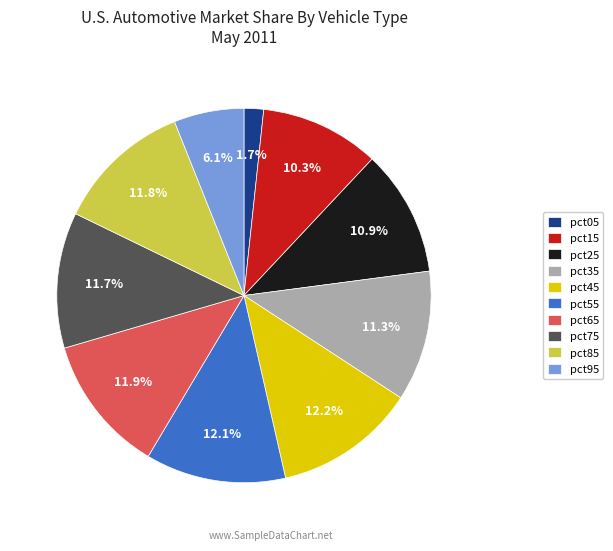

Is there a majority slice in this chart?

No